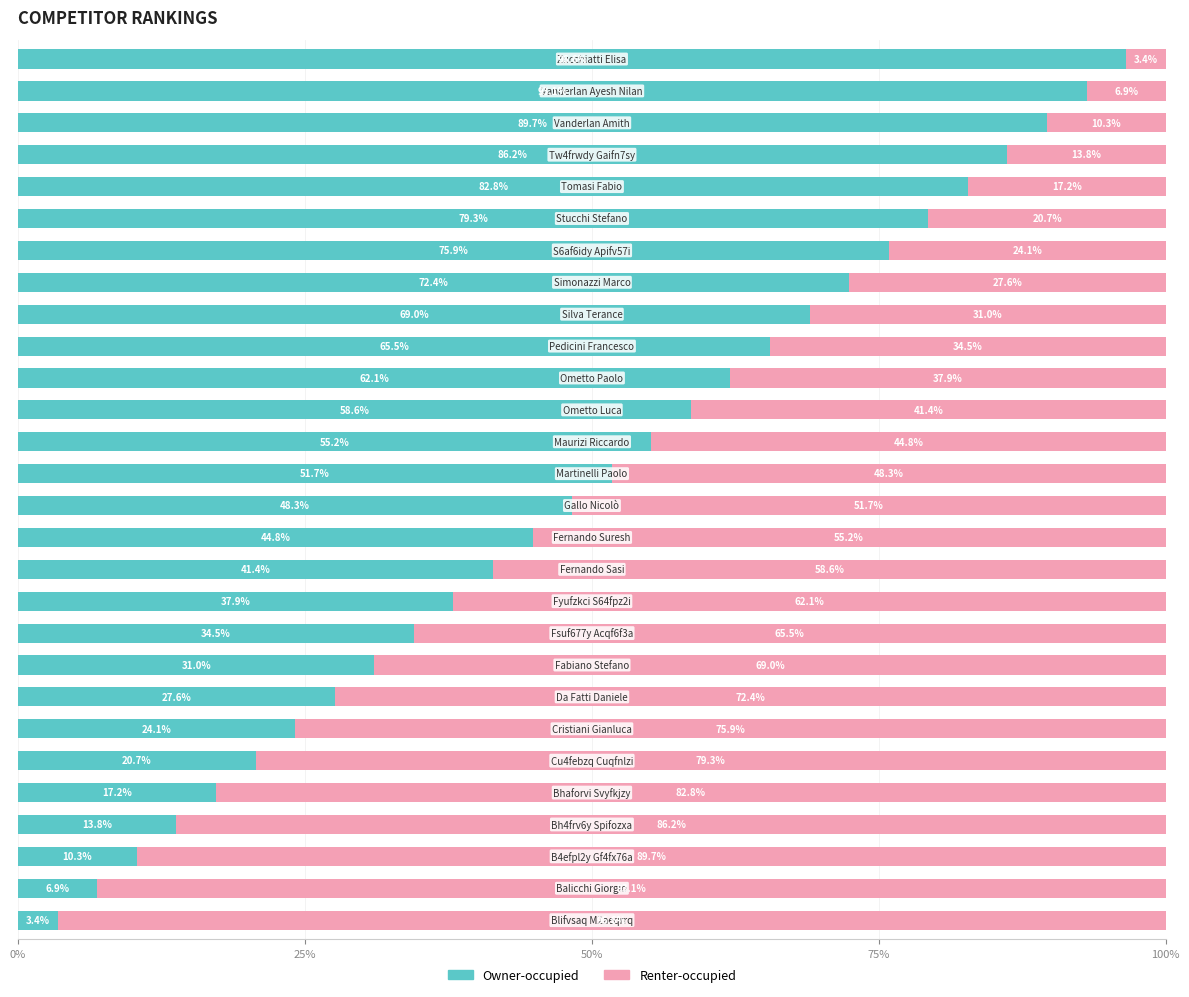

What is the lowest value of the Owner-occupied series?

3.4